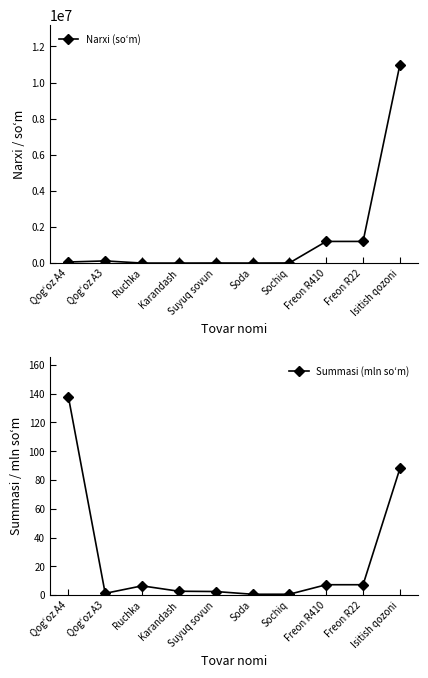

What is the total value across all series at Sochiq?

6000.6